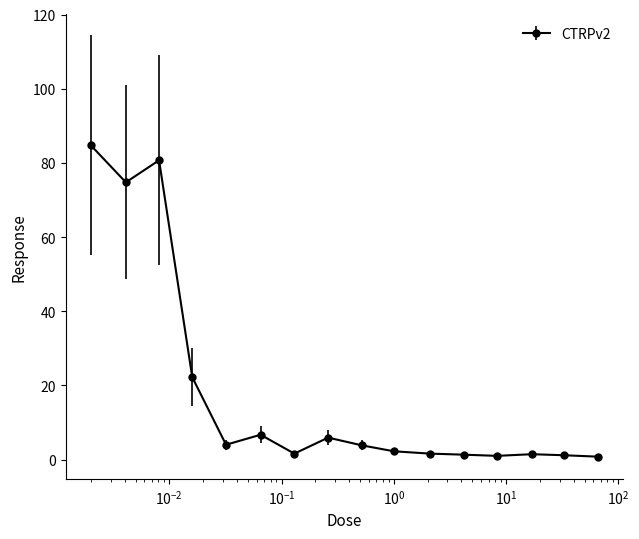

What is the value of the 9th point from the left?

3.9